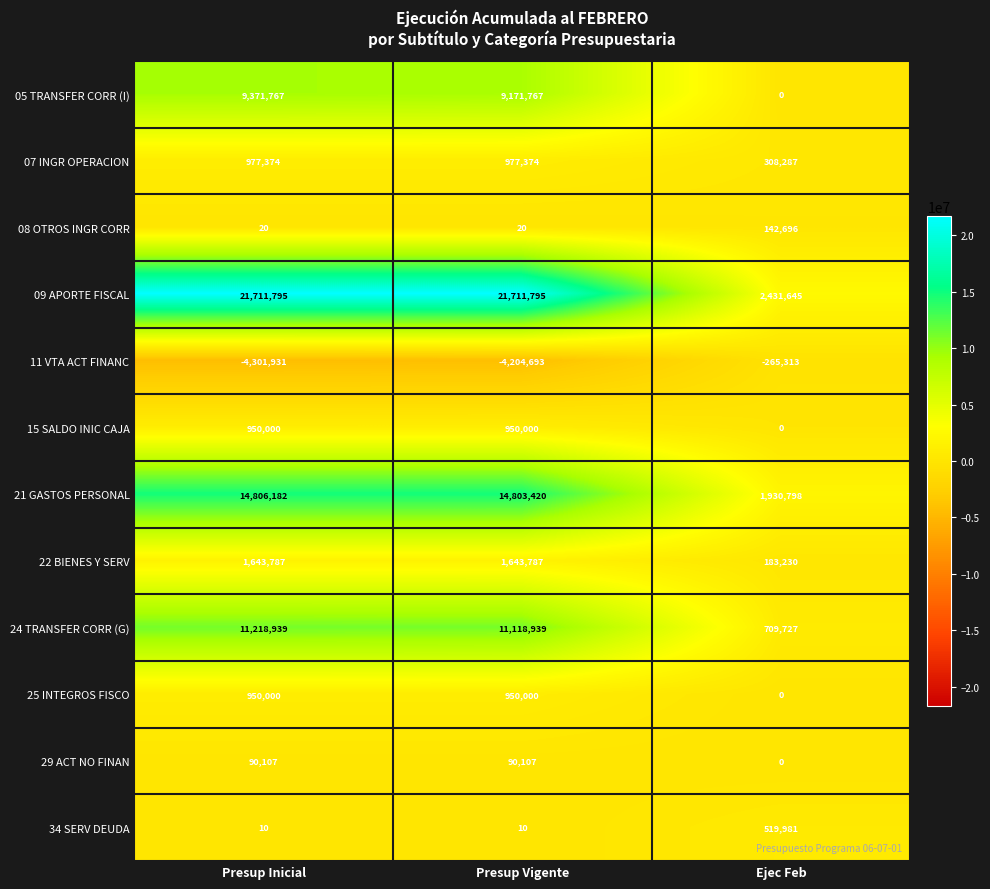

At which label does 11 VTA ACT FINANC reach its minimum?

Presup Inicial